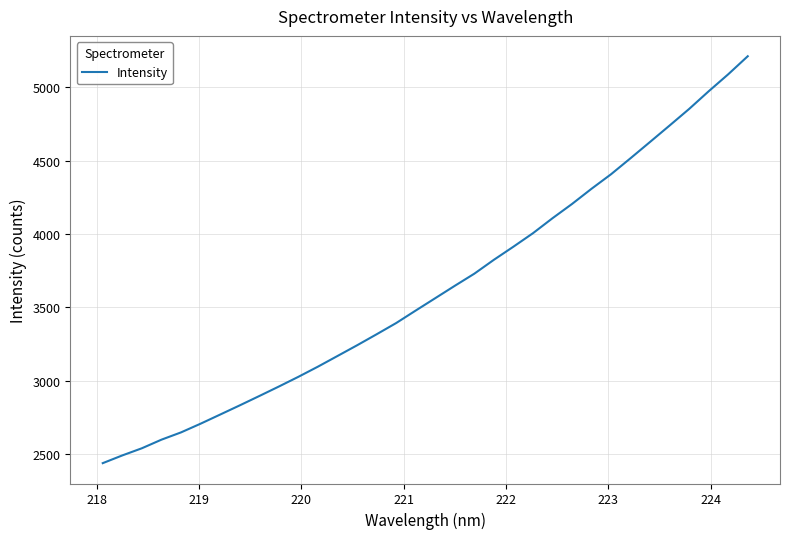

What is the maximum value shown in the chart?

5211.7